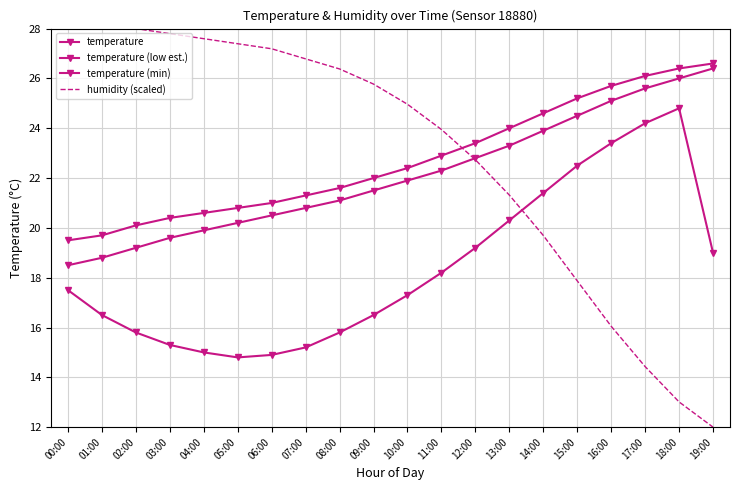

What are all the series names shown in the legend?

temperature, temperature (low est.), temperature (min), humidity (scaled)